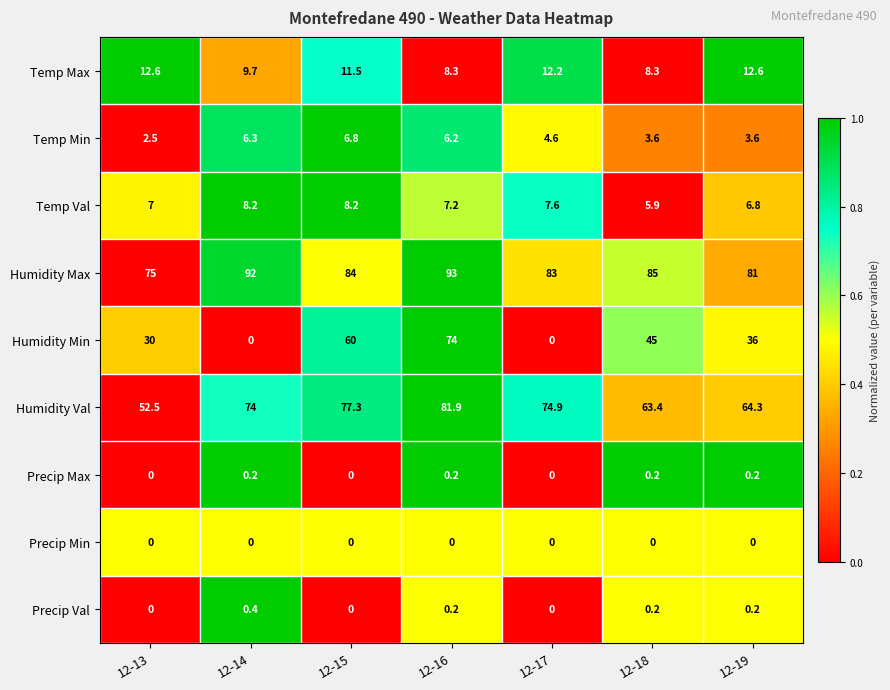

What is the difference between the highest and lowest values at 12-14?

92.0